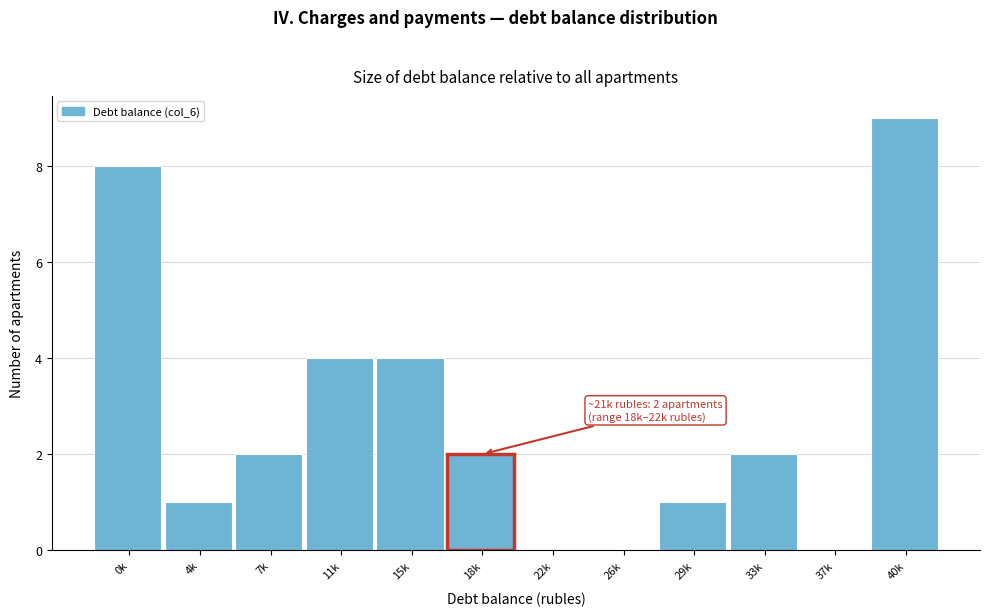

Reading left to right, extract all data points from this chart.

0k=8	4k=1	7k=2	11k=4	15k=4	18k=2	22k=0	26k=0	29k=1	33k=2	37k=0	40k=9